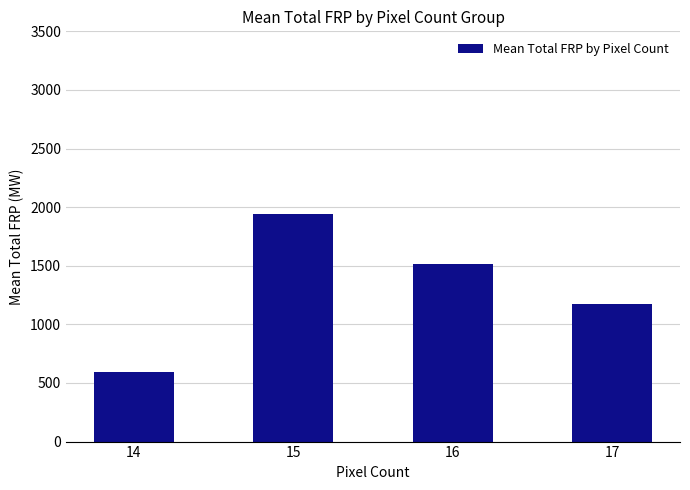

What is the value of the 2nd bar from the left?

1944.5